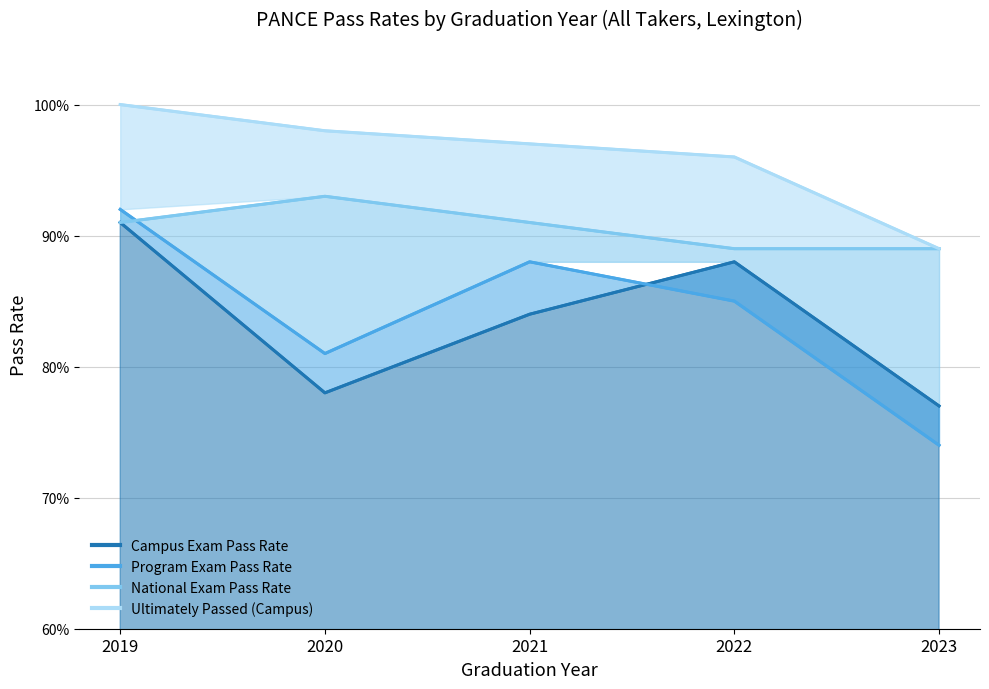

At how many categories does at least one series exceed 0?

5